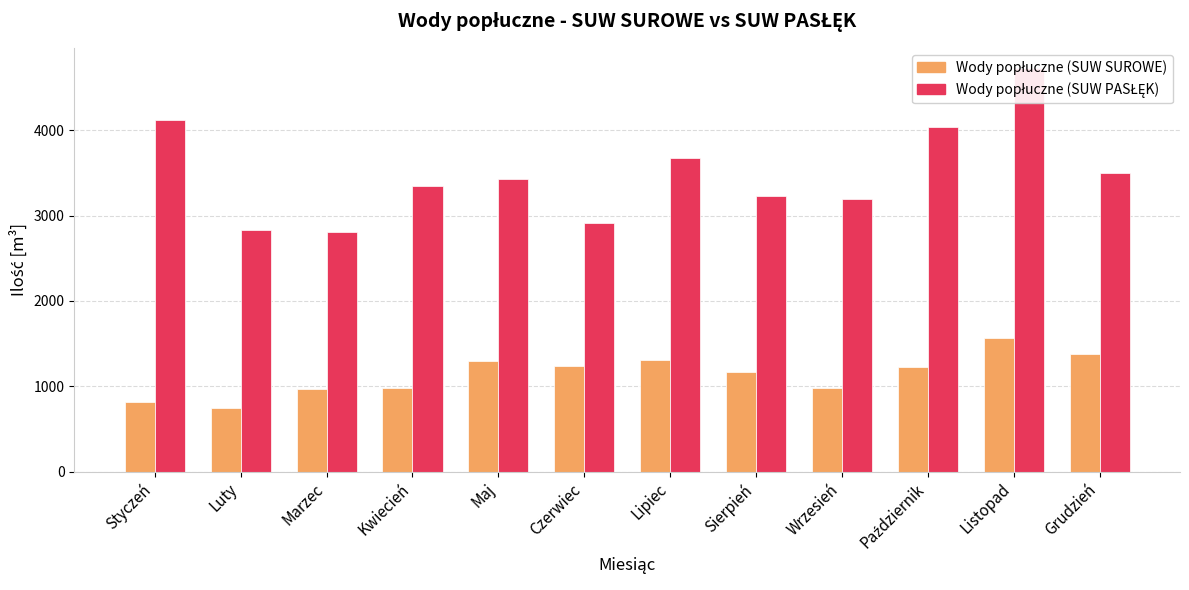

Reading left to right, extract all data points from this chart.

Wody popłuczne (SUW SUROWE): 816	744	973	982	1292	1234	1308	1168	976	1222	1562	1381
Wody popłuczne (SUW PASŁĘK): 4119	2828	2804	3348	3430	2918	3679	3233	3194	4042	4729	3497